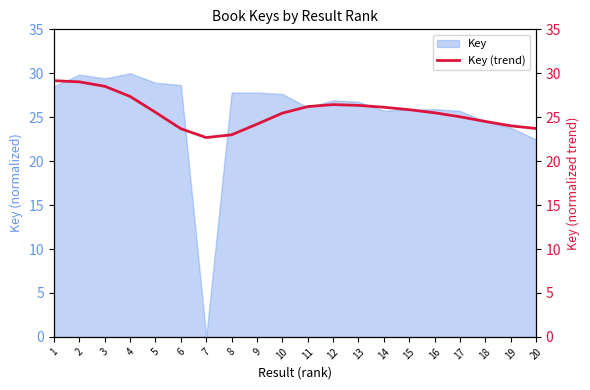

True or false: the data shows 44.2 at 2.

False